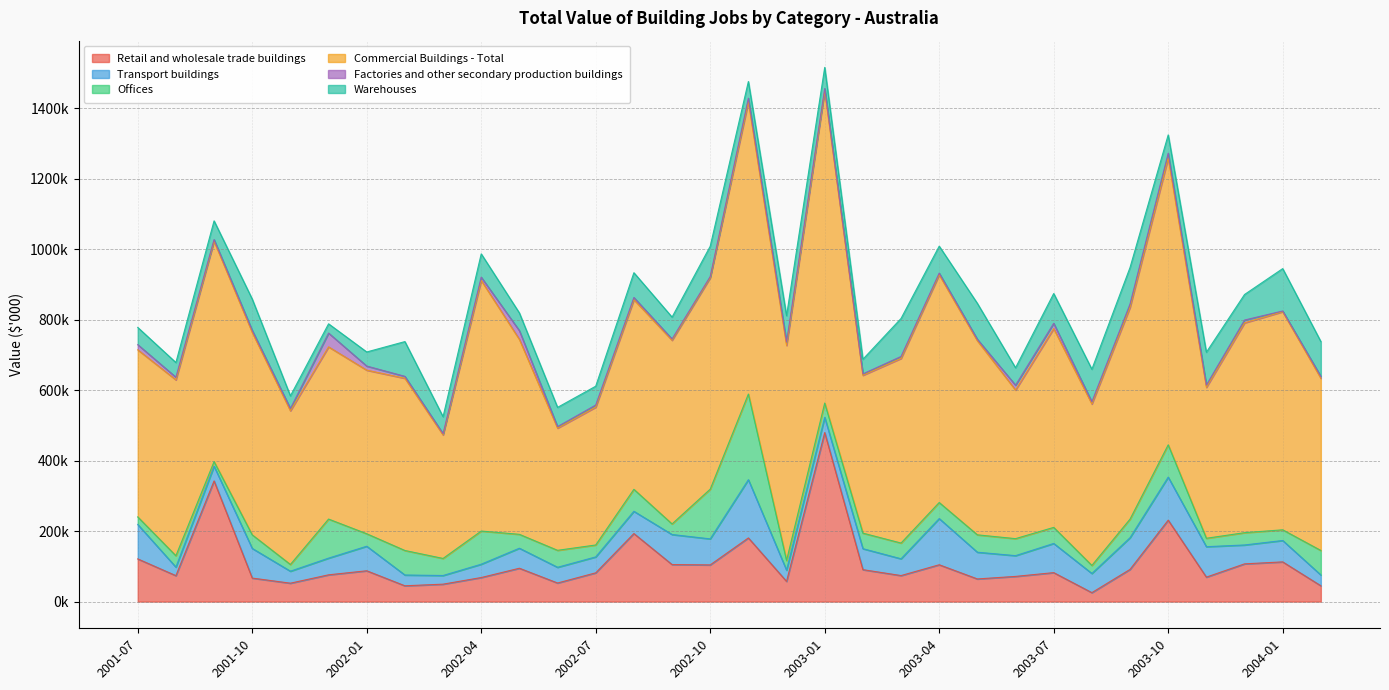

How many lines are shown in the chart?

6